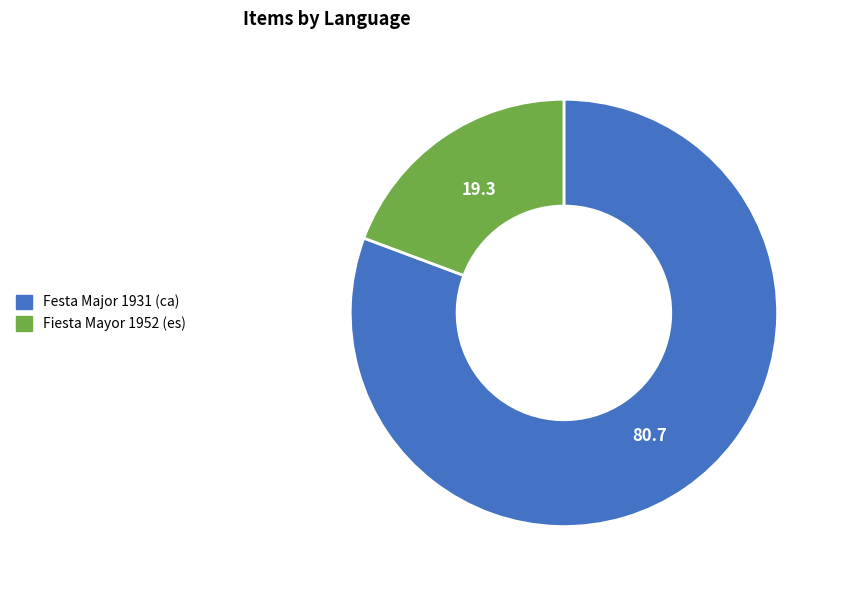

Which slice represents more than half of the pie?

Festa Major 1931 (ca)